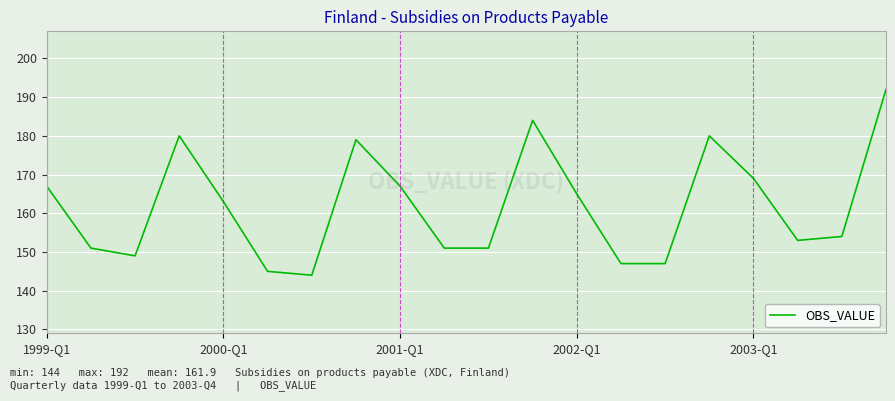

What is the maximum value shown in the chart?

192